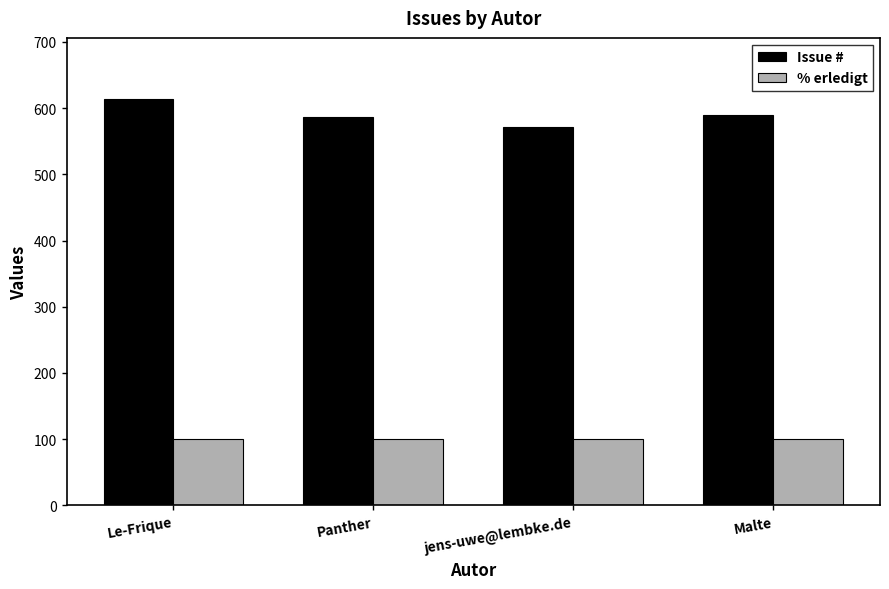

The Issue # series shows 590 at Malte. True or false?

True